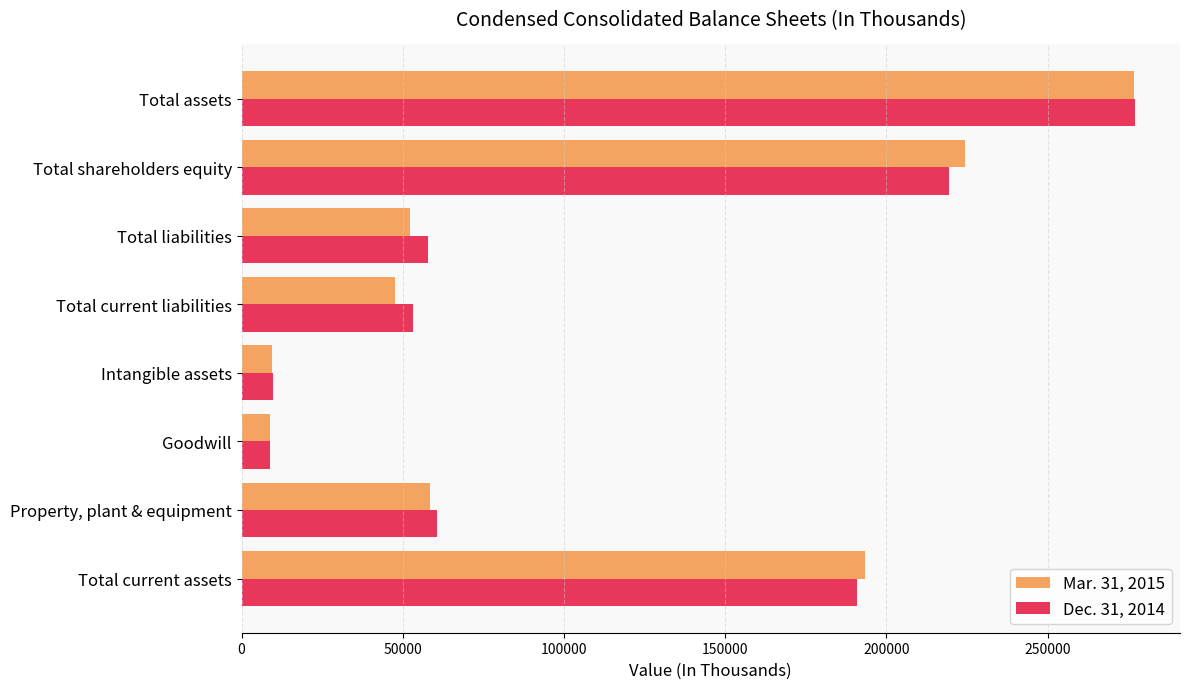

Rank the series by their maximum value, from highest to lowest.

Dec. 31, 2014, Mar. 31, 2015